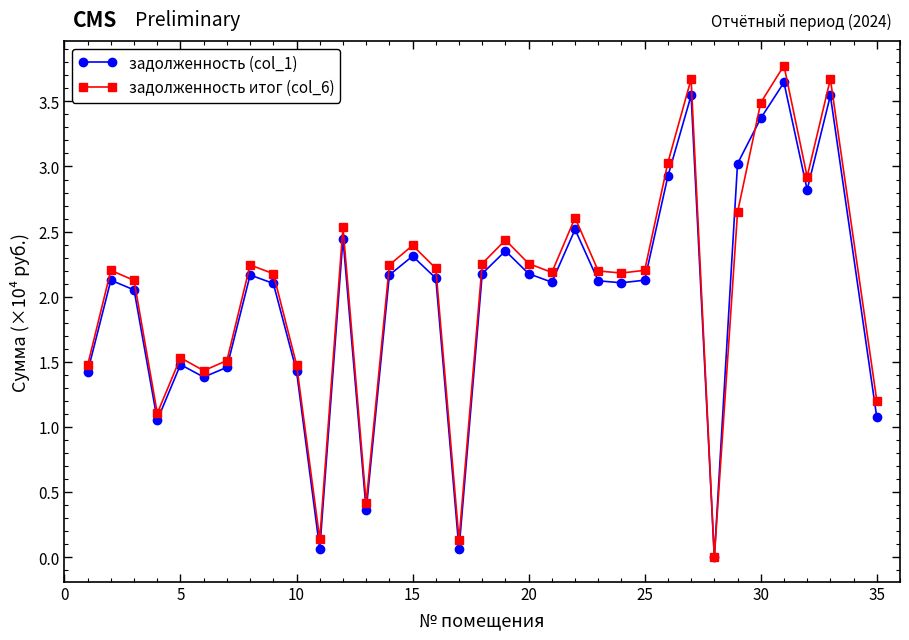

What is the greatest value displayed?

3.8